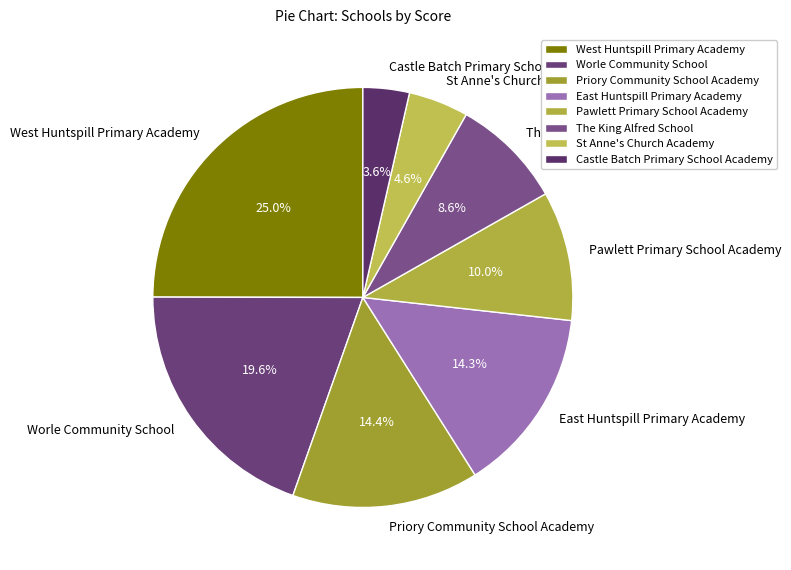

To the nearest percent, what is the difference between the St Anne's Church Academy and The King Alfred School slice percentages?

4%